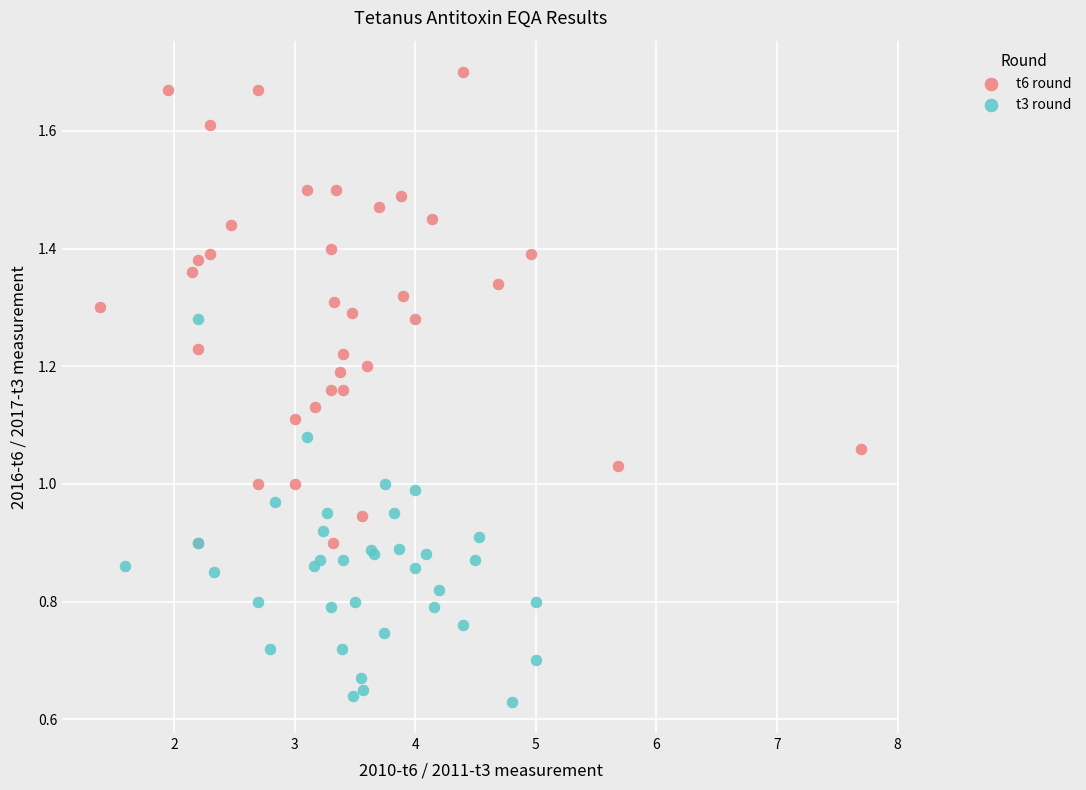

Which series contains the lowest Y value?

t3 round